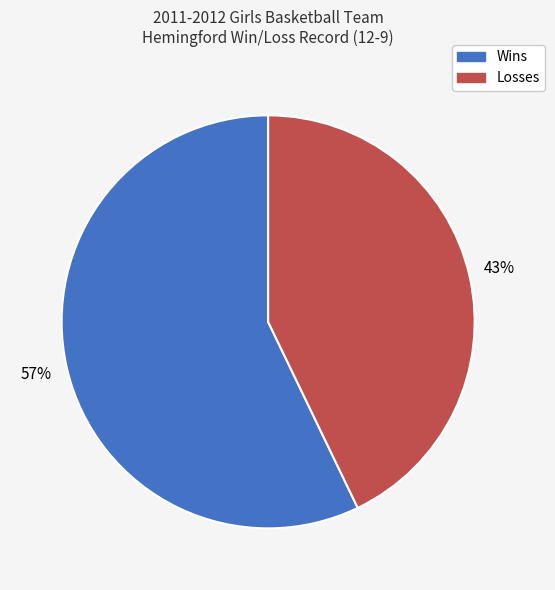

Which slice is the smallest?

Losses